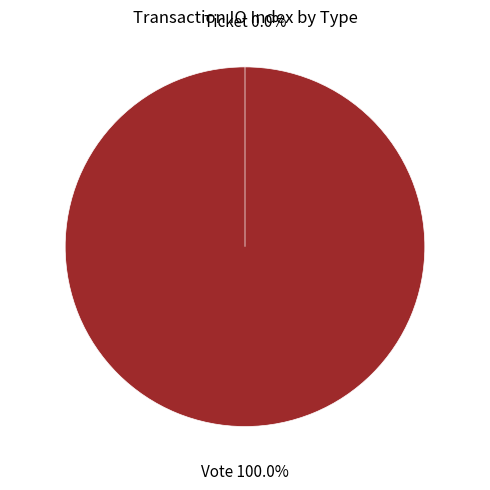

To the nearest percent, what percentage of the pie is Vote?

100%